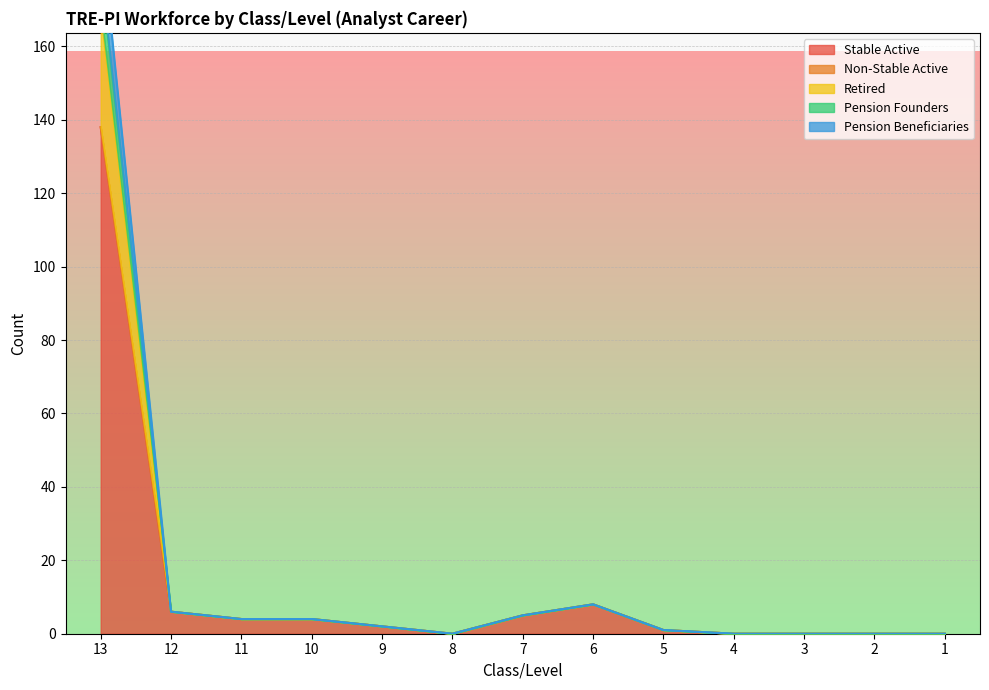

The value of Retired at 10 is 4. True or false?

True